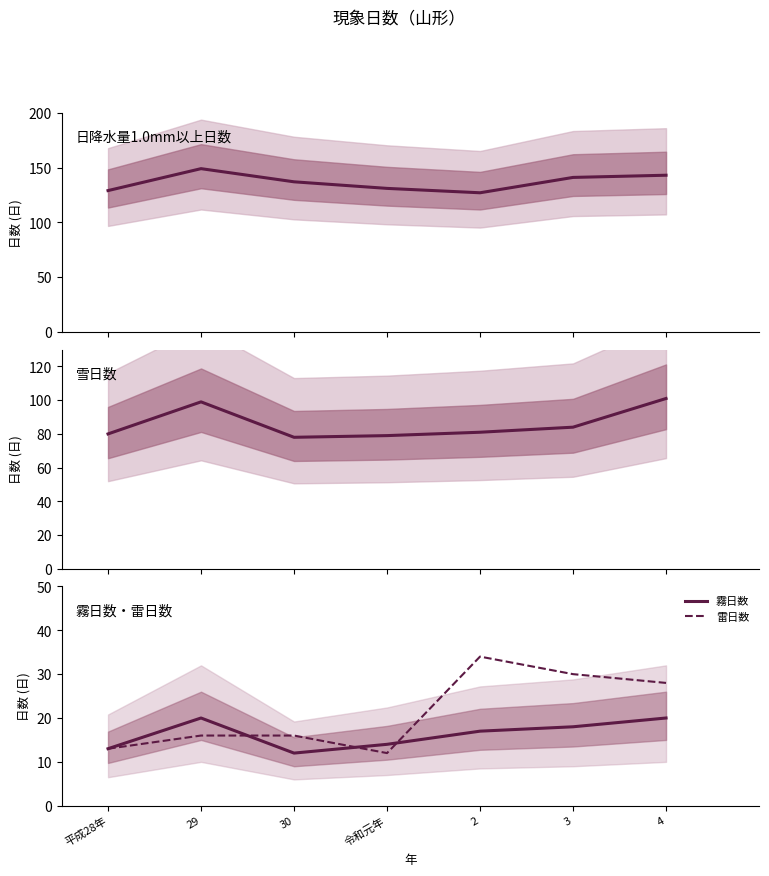

Where is the first local minimum for 雷日数?

令和元年